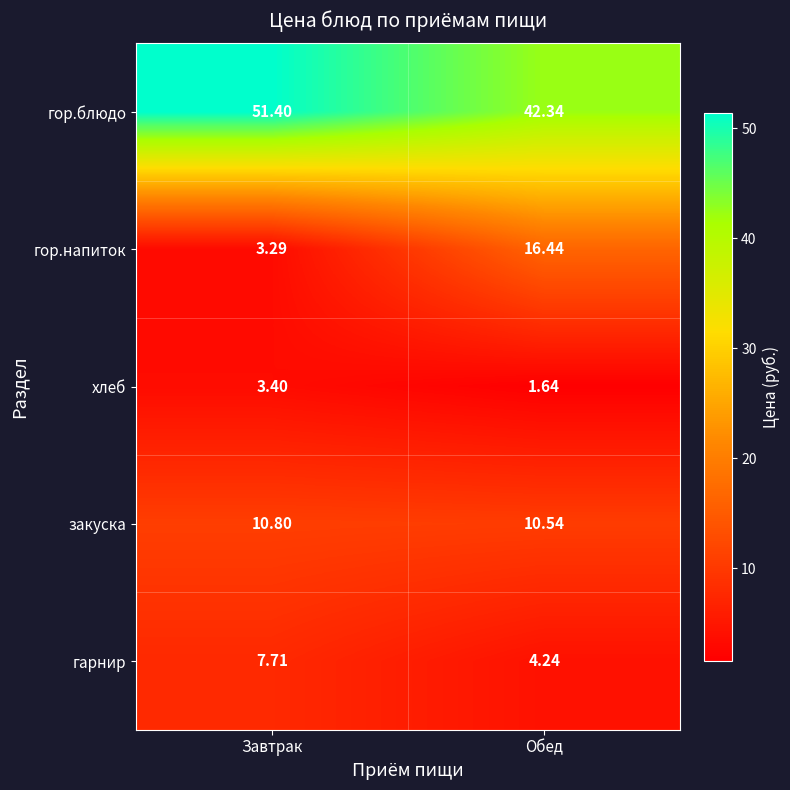

Rank the series at Обед from lowest to highest value.

хлеб, гарнир, закуска, гор.напиток, гор.блюдо